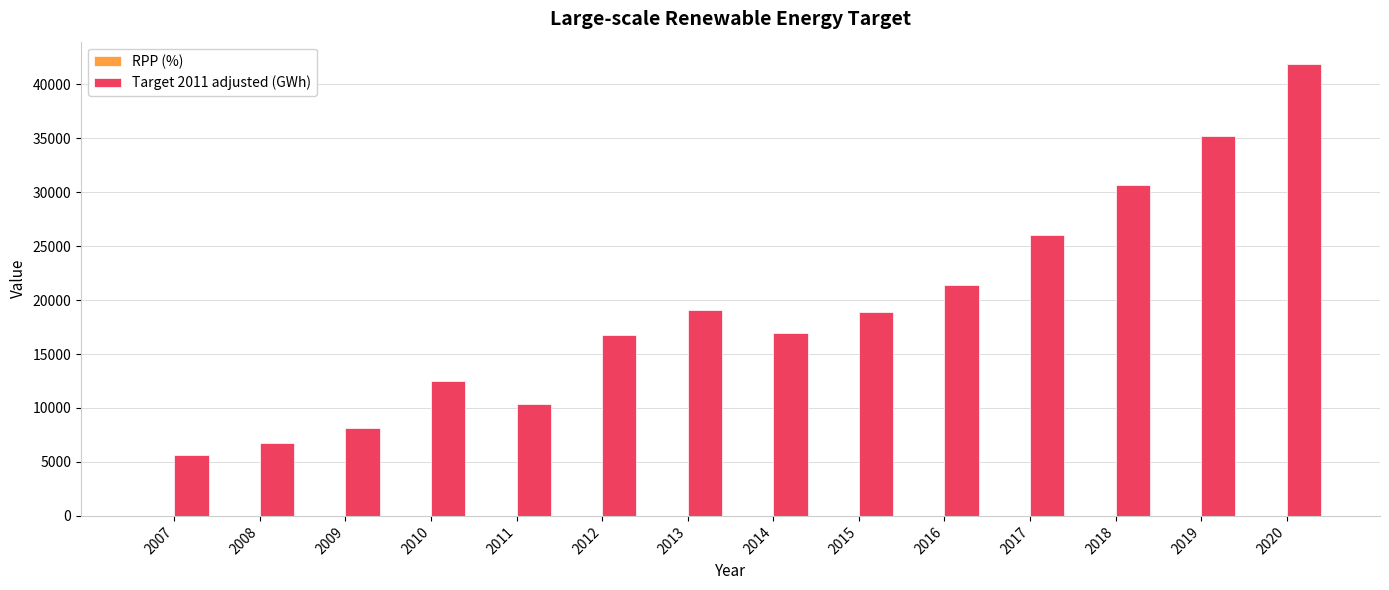

Which series has the largest total across all categories?

Target 2011 adjusted (GWh)